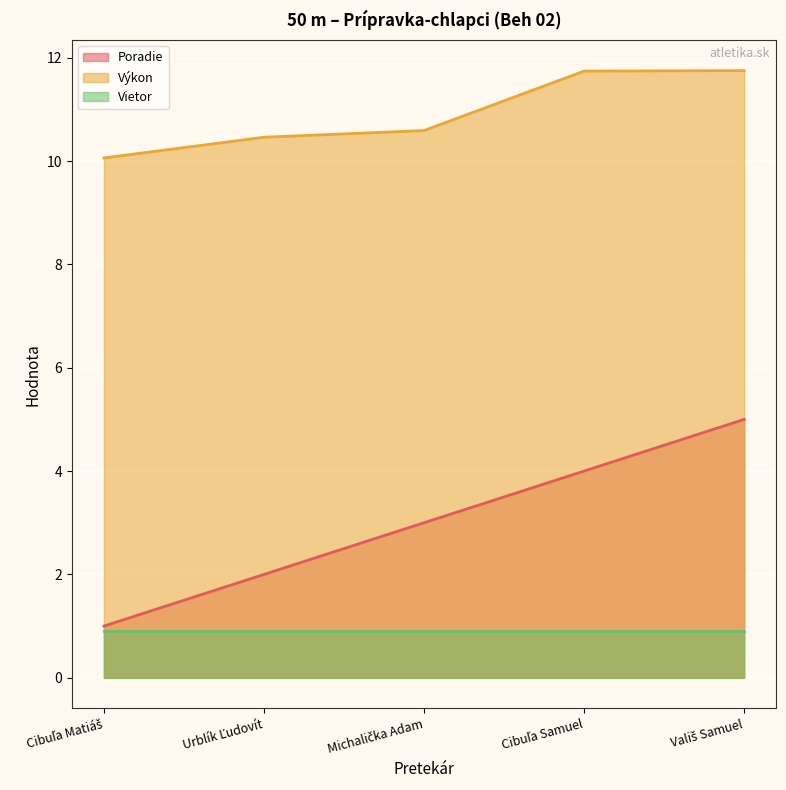

Which series has the widest spread of values?

Poradie